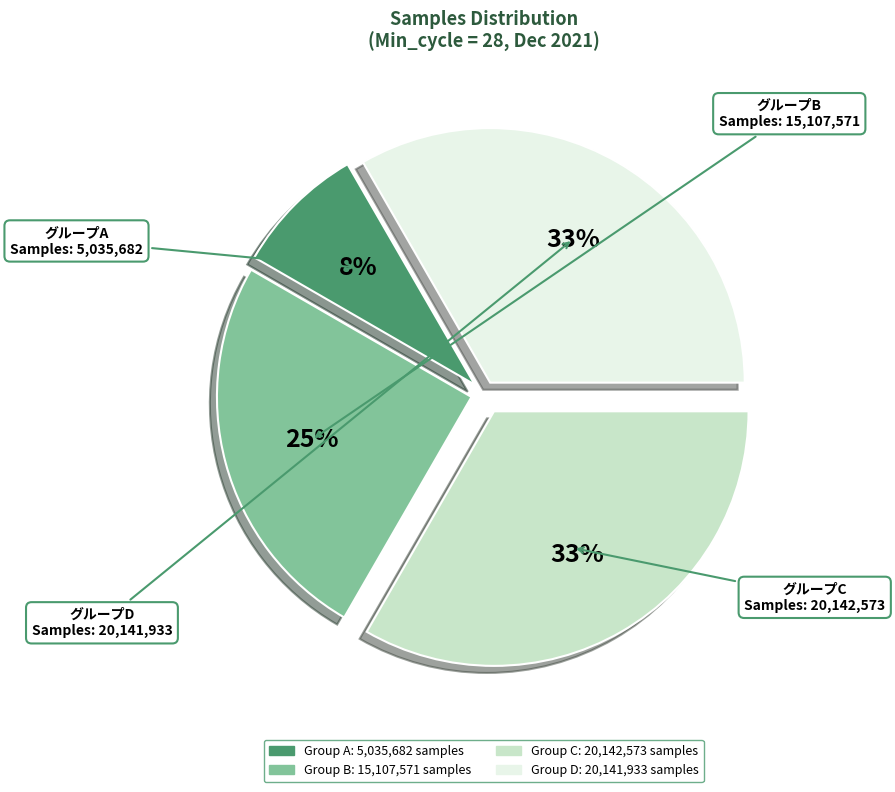

Is there any slice that represents more than half of the pie?

No